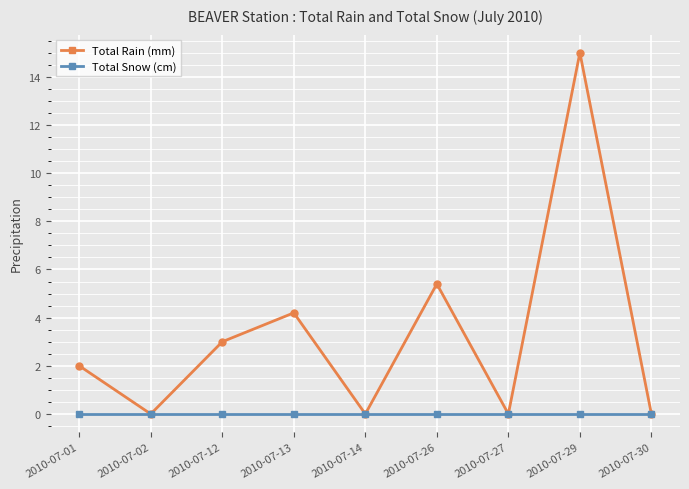

Where is the first local minimum for Total Rain (mm)?

2010-07-02